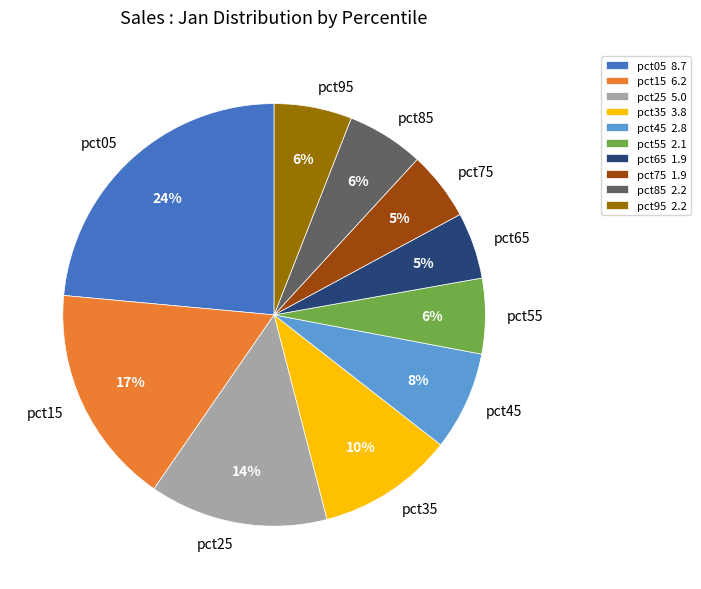

True or false: pct55 accounts for 6% of the total.

True